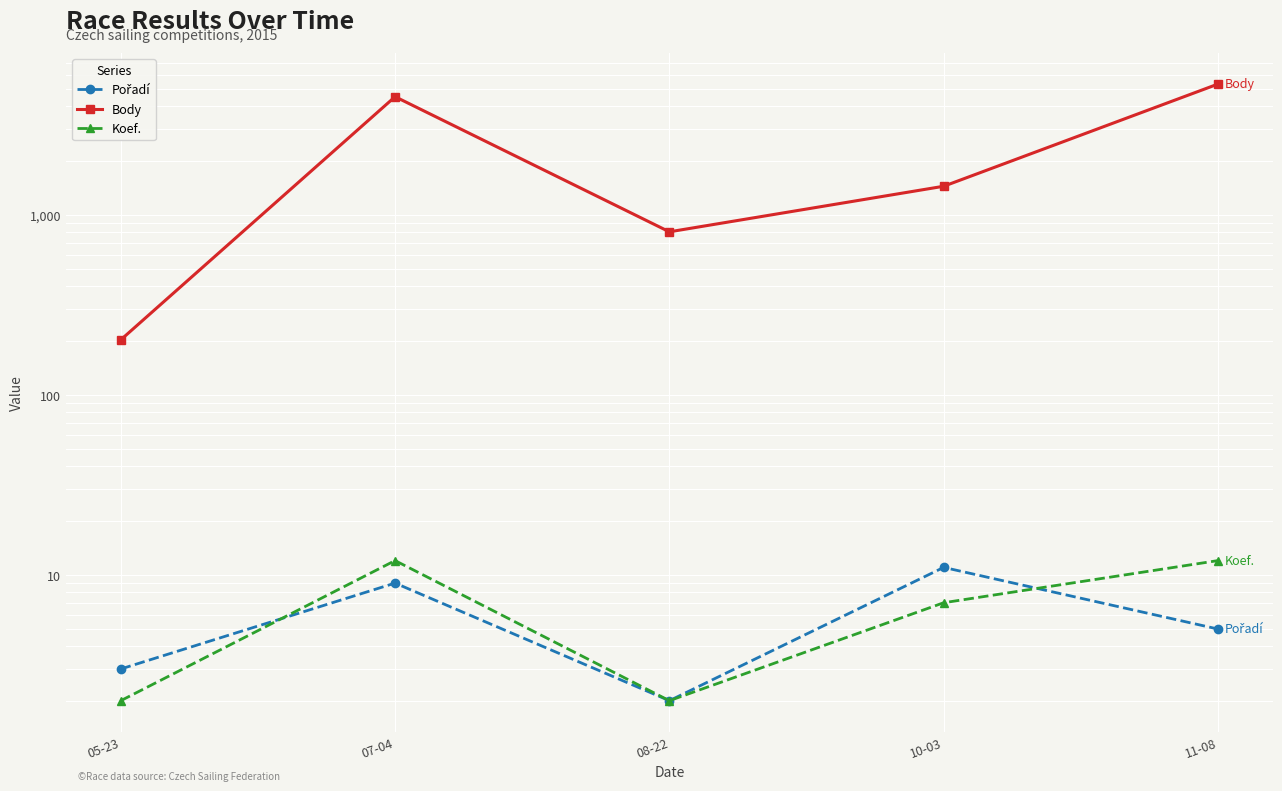

At how many categories does at least one series exceed 3786?

2